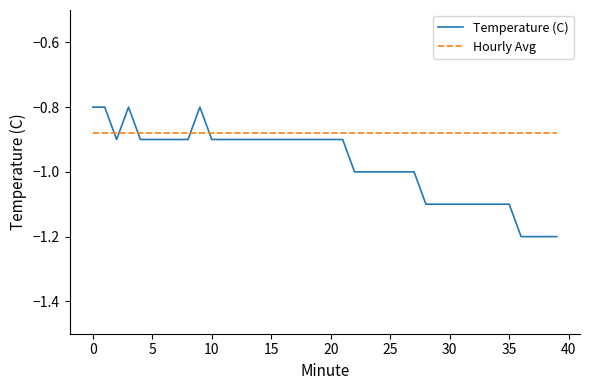

How many times do Hourly Avg and Temperature (C) cross each other?

5